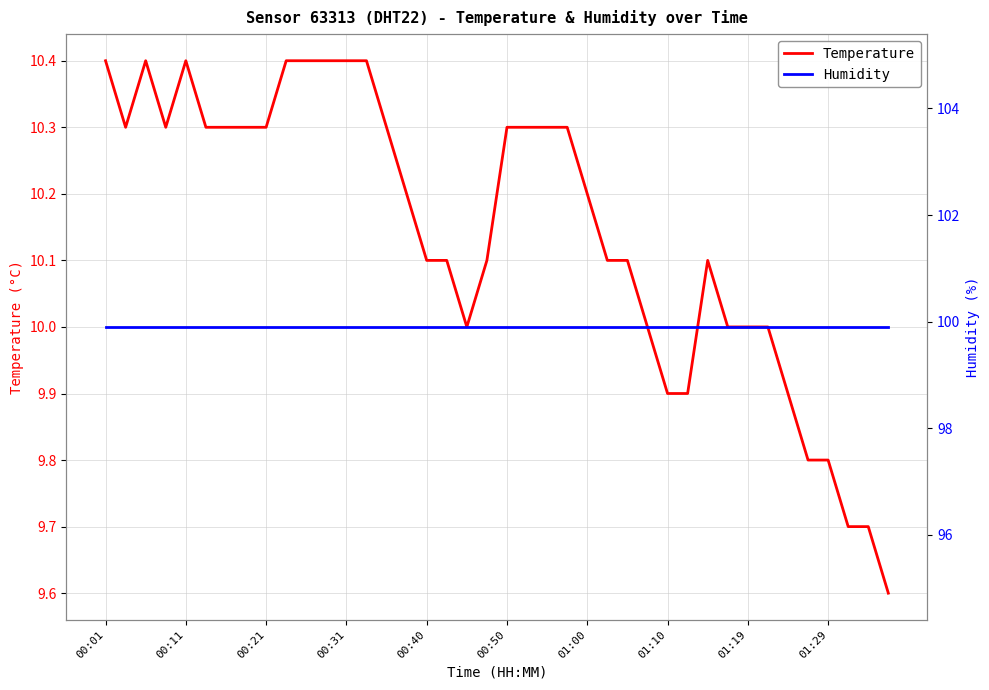

What is the greatest value displayed?

99.9